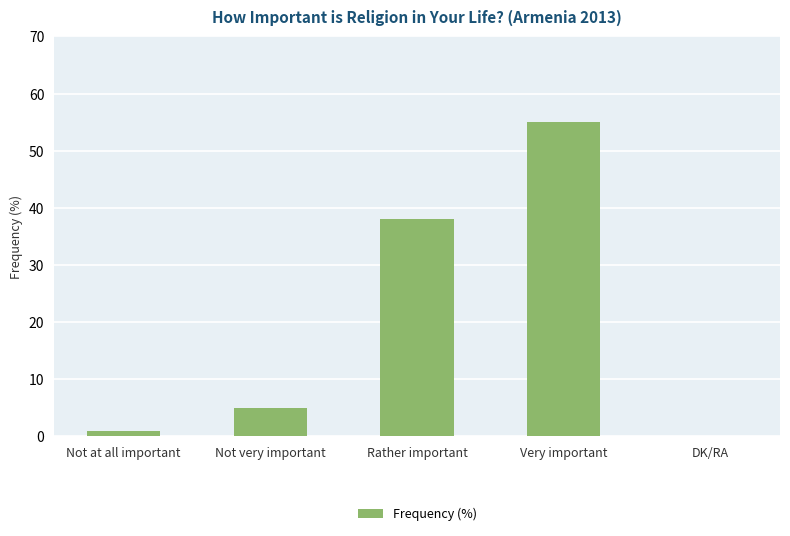

What is the maximum value shown in the chart?

55